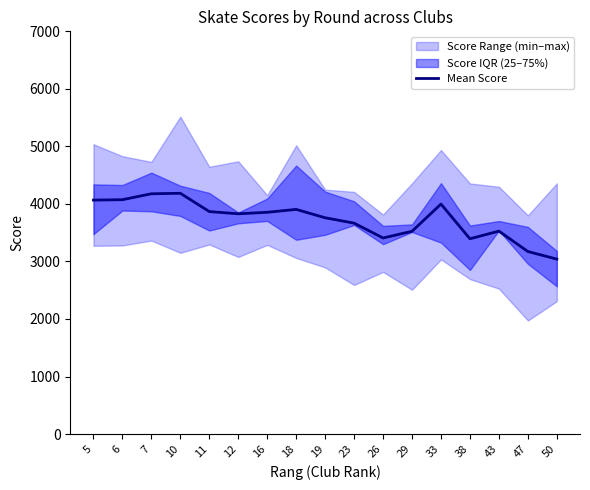

Is it true that the value at 19 is 834.0?

False